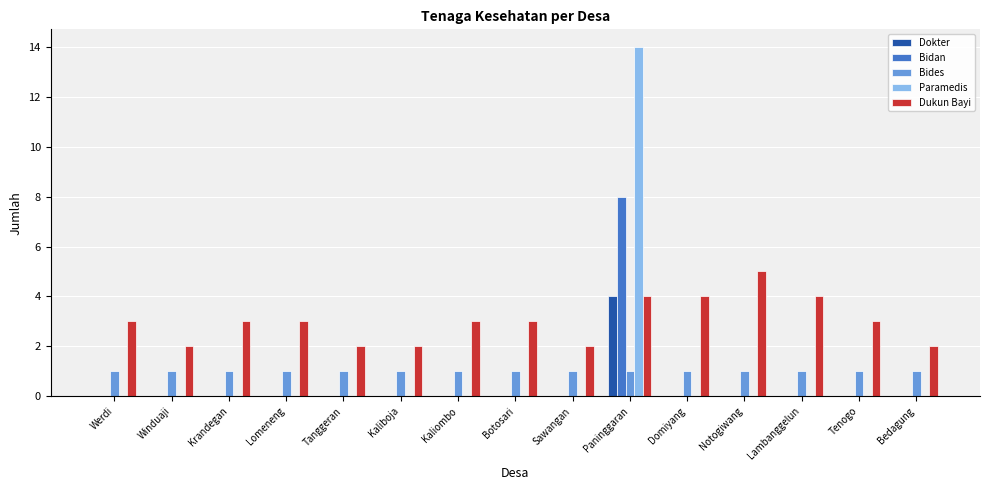

What is the sum of the Dukun Bayi values at Tenogo and Kaliboja?

5